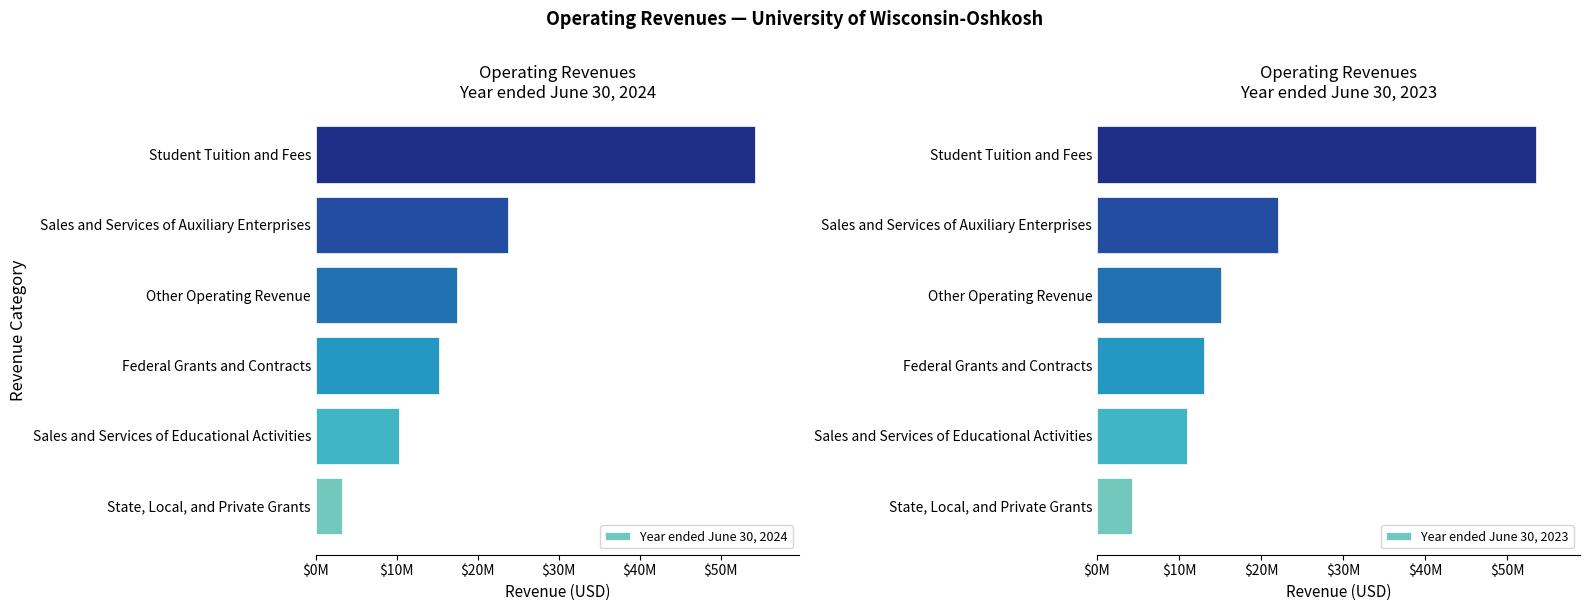

How many values in the Year ended June 30, 2024 series exceed 17436146?

3